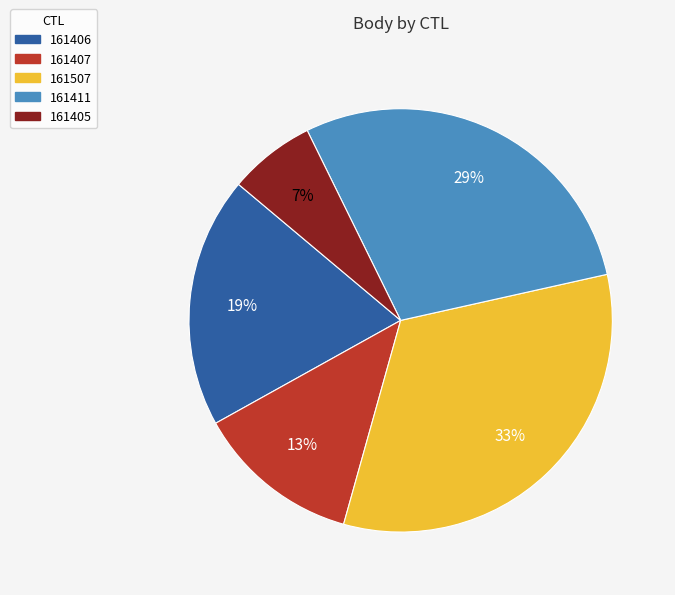

The 161407 slice represents 13% of the pie. True or false?

True